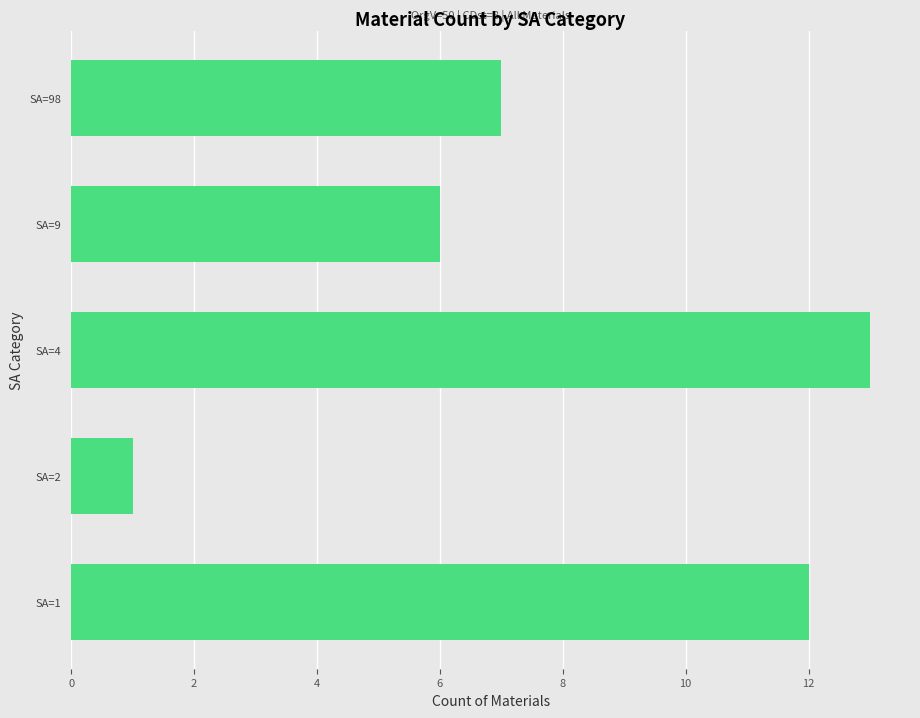

What is the difference between the maximum and second lowest values?

7